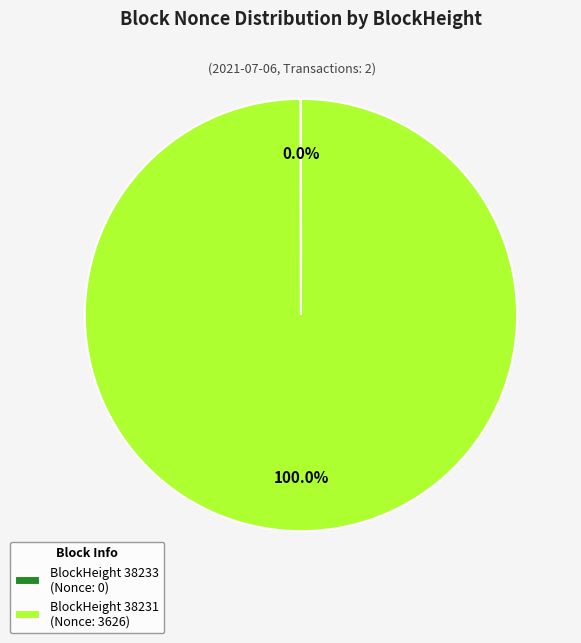

Which slice is the largest?

BlockHeight 38231 (Nonce: 3626)